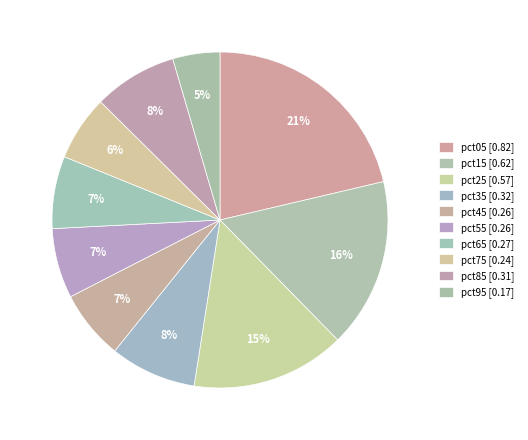

True or false: pct35 accounts for 1% of the total.

False